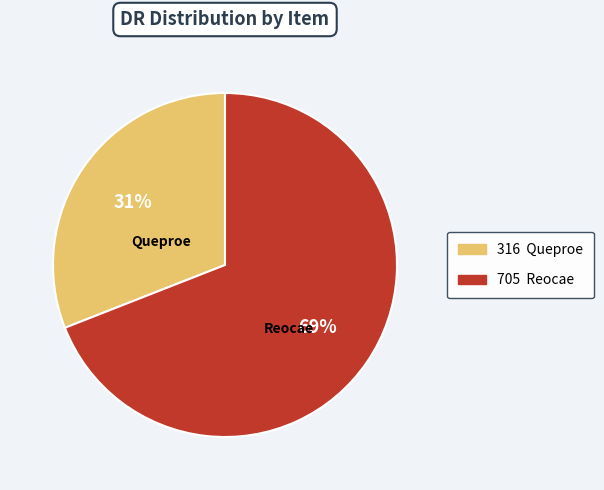

Combined, do Queproe and Reocae account for over 50%?

Yes